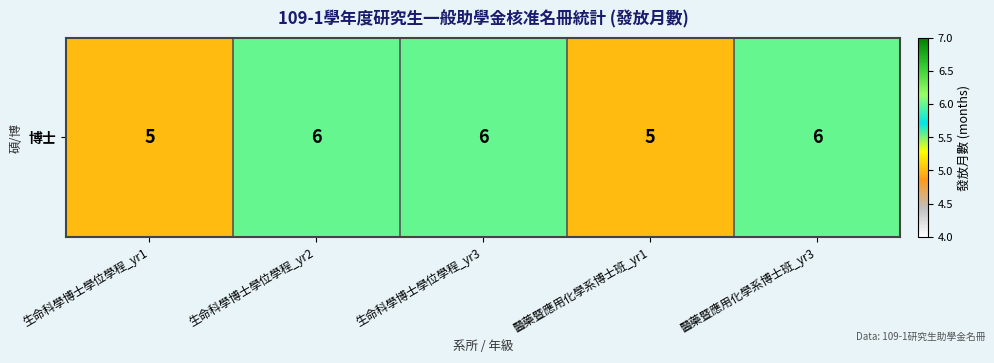

List the labels in order of value, smallest first.

生命科學博士學位學程_yr1, 醫藥暨應用化學系博士班_yr1, 生命科學博士學位學程_yr2, 生命科學博士學位學程_yr3, 醫藥暨應用化學系博士班_yr3